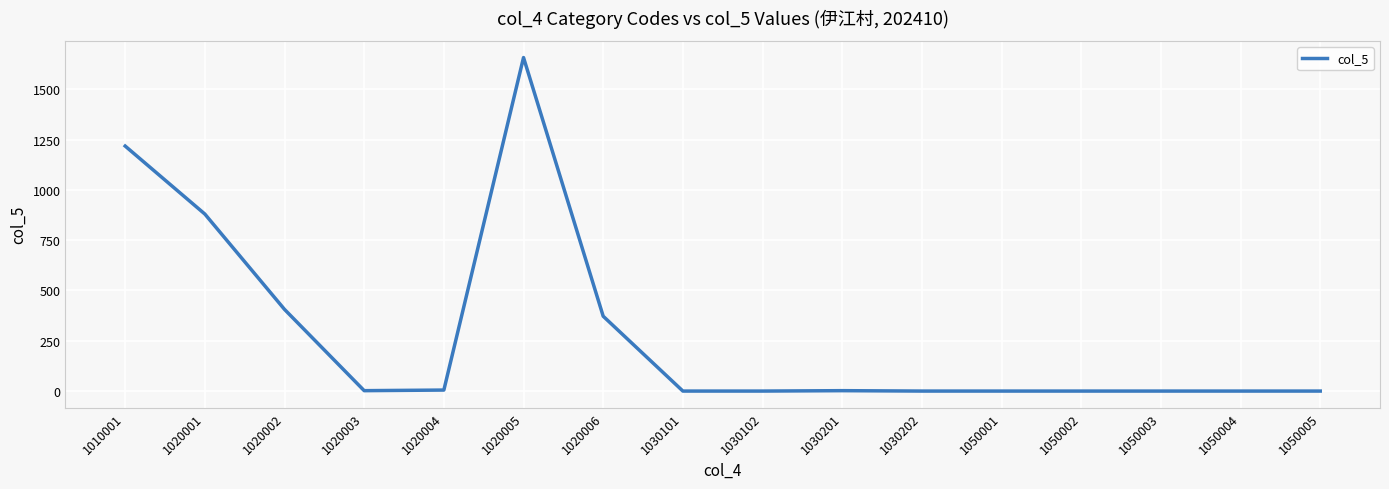

What is the greatest value displayed?

1658